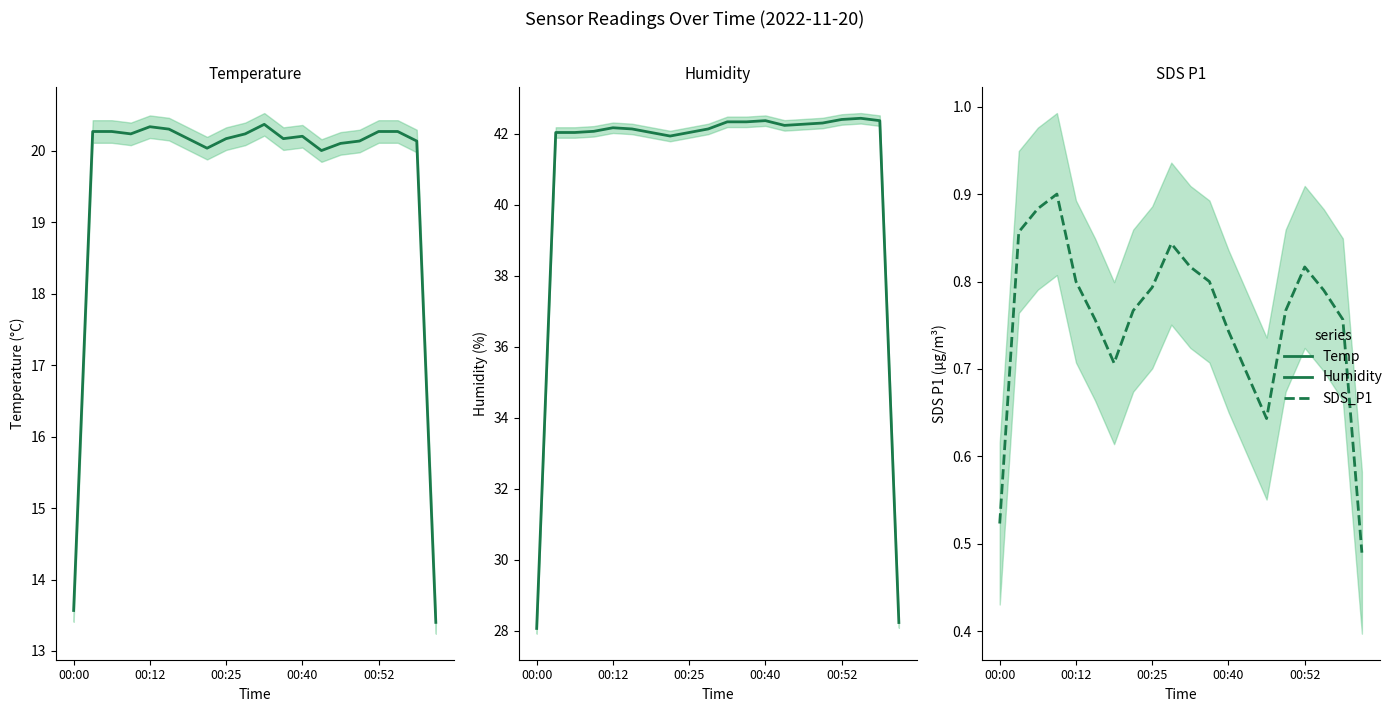

Rank the series at 00:25 from highest to lowest value.

Humidity, Temp, SDS_P1